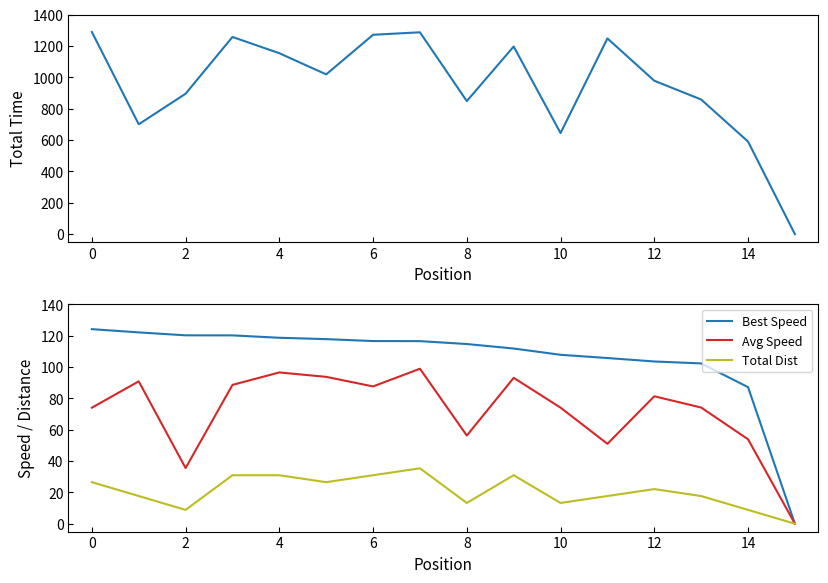

True or false: Best Speed has a value of 48.7 at 12.

False